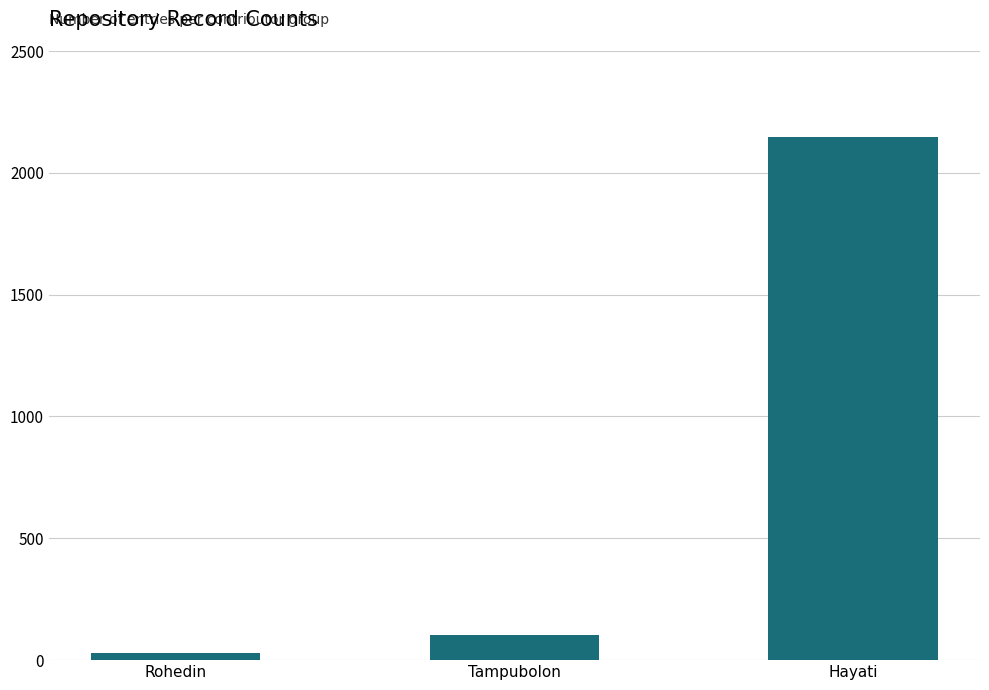

What is the change in value from Rohedin to Hayati?

+2118